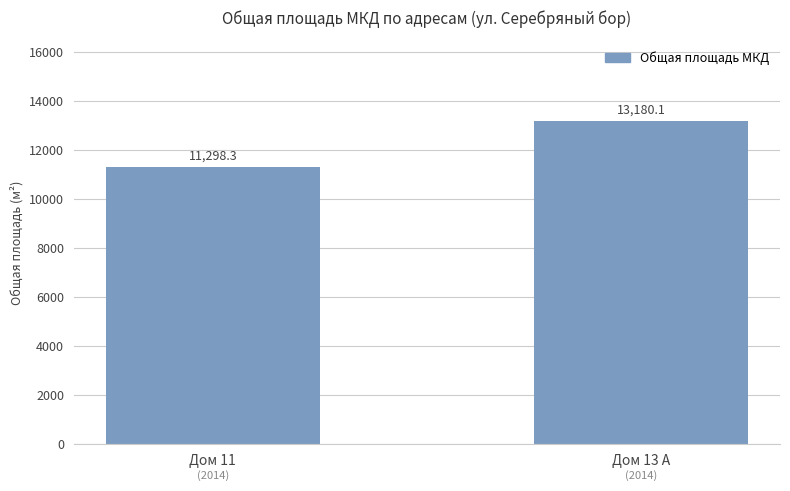

What is the difference between the maximum and minimum values?

1881.8